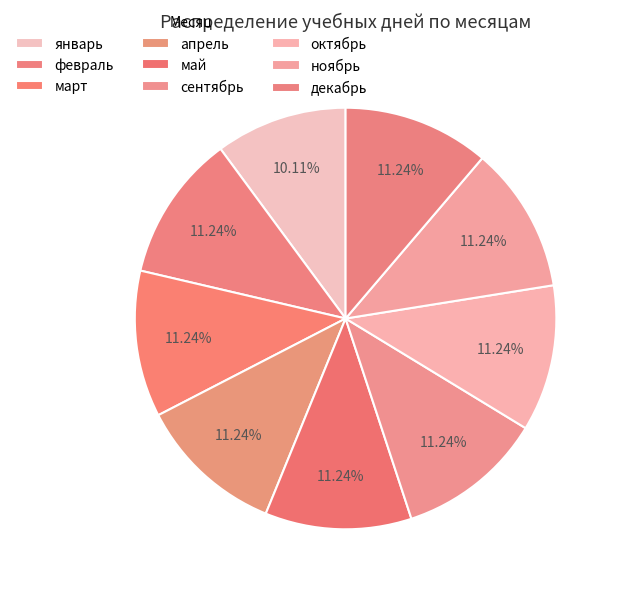

Count the number of slices in the pie.

9